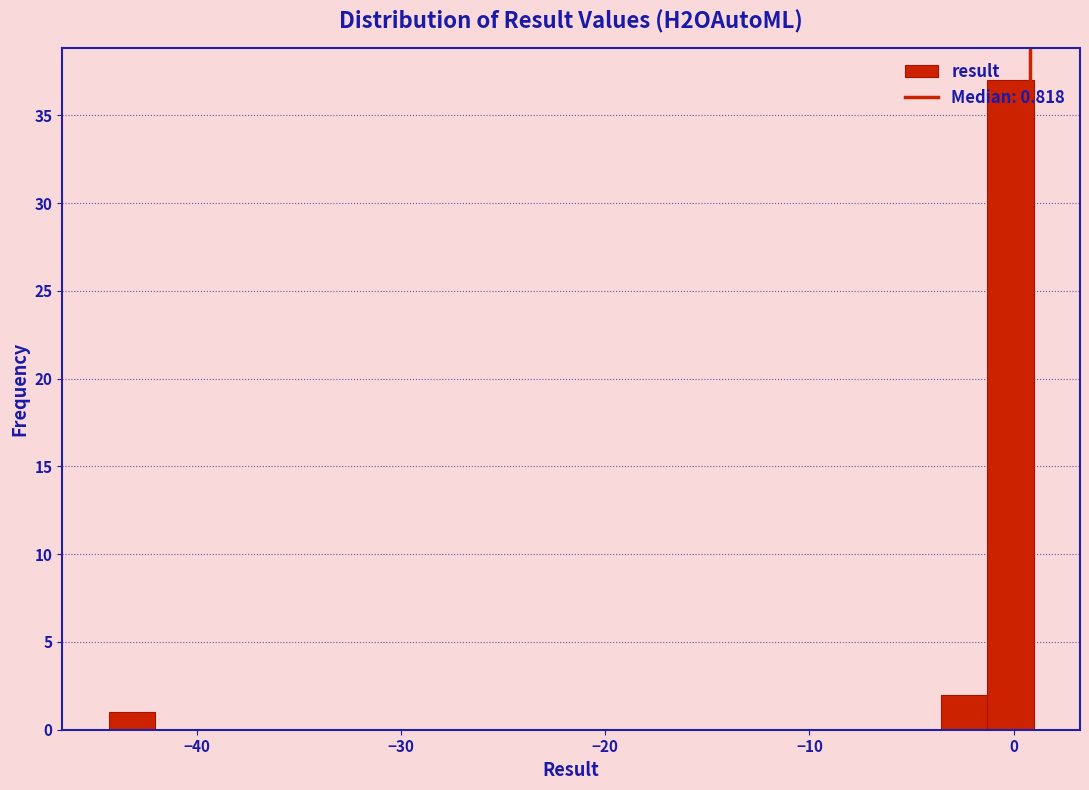

Read against the x-axis, roughly where is the centre of the tallest bar?

0